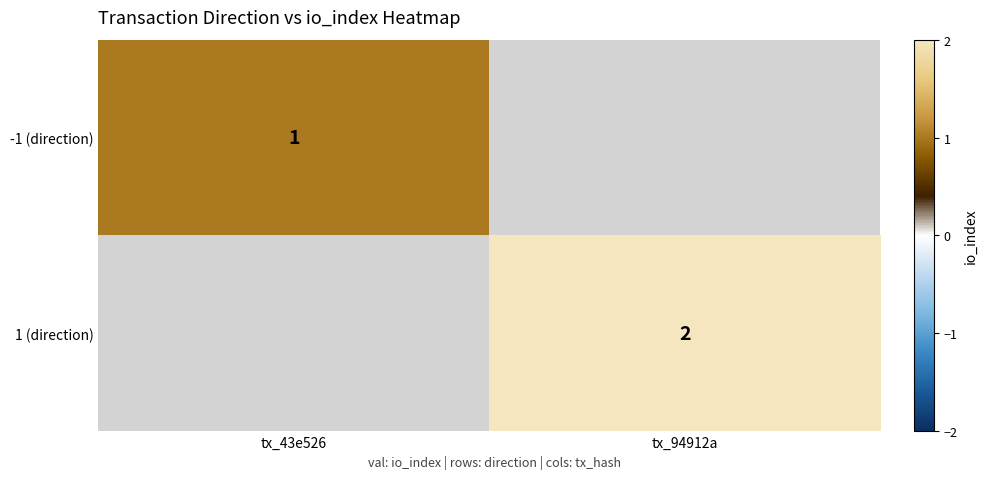

True or false: 1 (direction) has a value of 1 at tx_94912a.

False